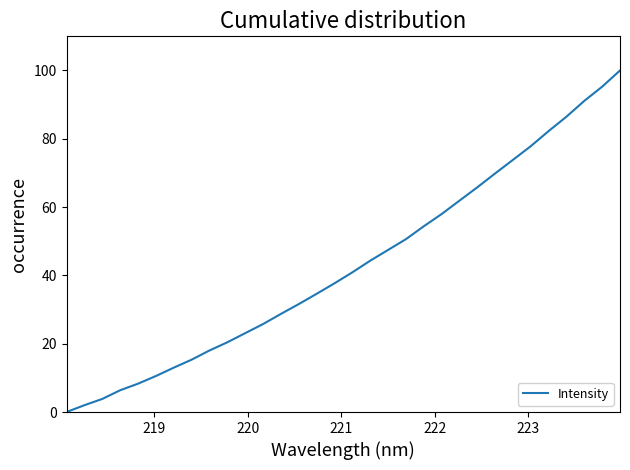

What is the maximum value shown in the chart?

100.0